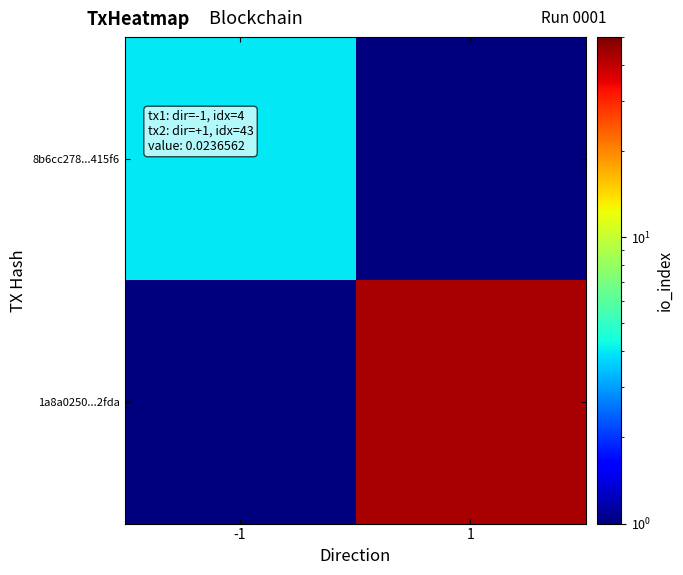

Reading left to right, list all the values displayed in this chart.

8b6cc278...415f6: -1=4.0	1=0.1
1a8a0250...2fda: -1=0.1	1=43.0